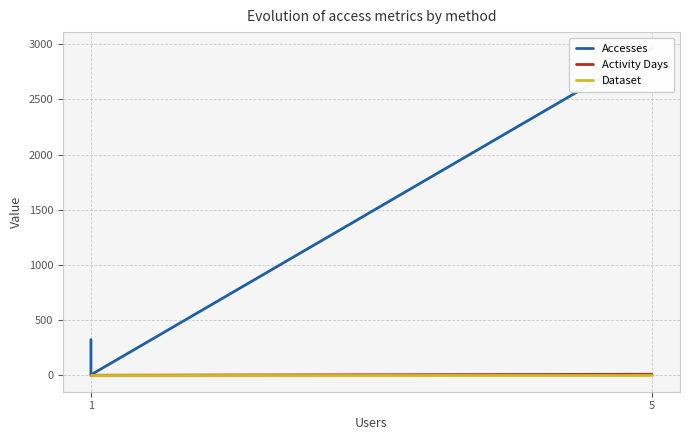

Rank the series by their maximum value, from lowest to highest.

Dataset, Activity Days, Accesses